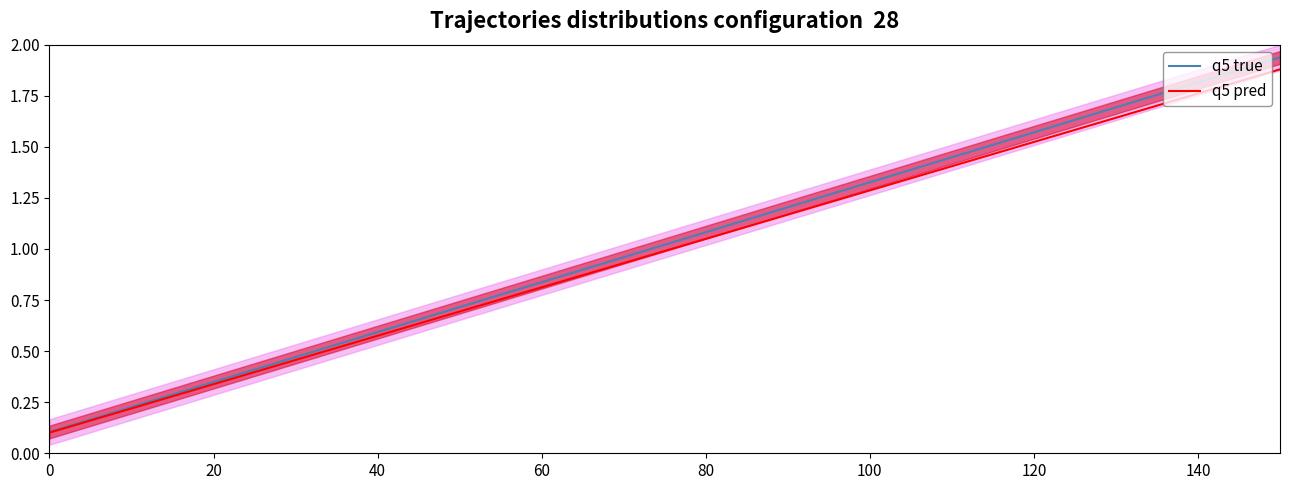

At 140, list the series in order from smallest to largest.

q5 pred, q5 true